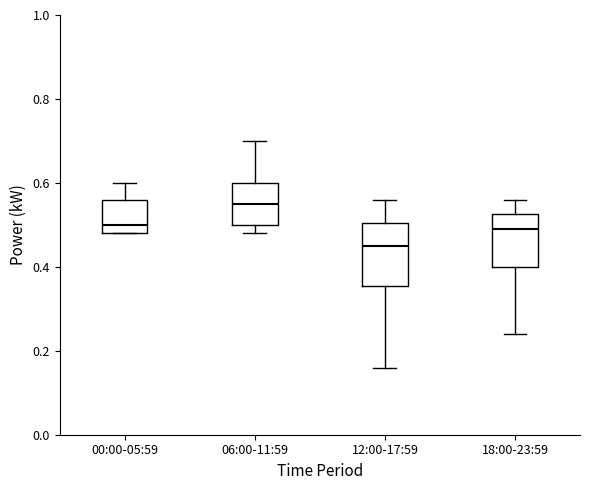

Reading left to right, read every box against the y-axis: the position of its median line, the range the box covers, and the ends of its whiskers. The values are not printed on the chart, so give them approximately, as read against the axis.

00:00-05:59: median 0.50, box 0.48 to 0.56, whiskers 0.48 to 0.60
06:00-11:59: median 0.56, box 0.50 to 0.60, whiskers 0.48 to 0.70
12:00-17:59: median 0.46, box 0.36 to 0.50, whiskers 0.16 to 0.56
18:00-23:59: median 0.50, box 0.40 to 0.52, whiskers 0.24 to 0.56